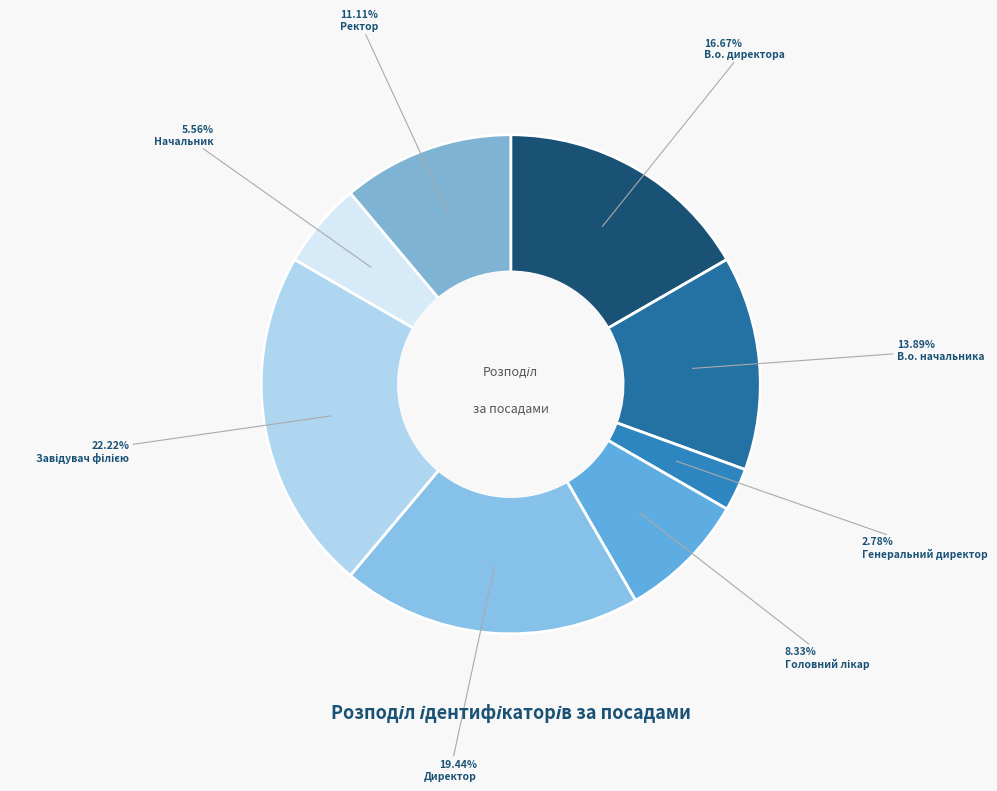

To the nearest percent, what portion does Ректор represent?

11%